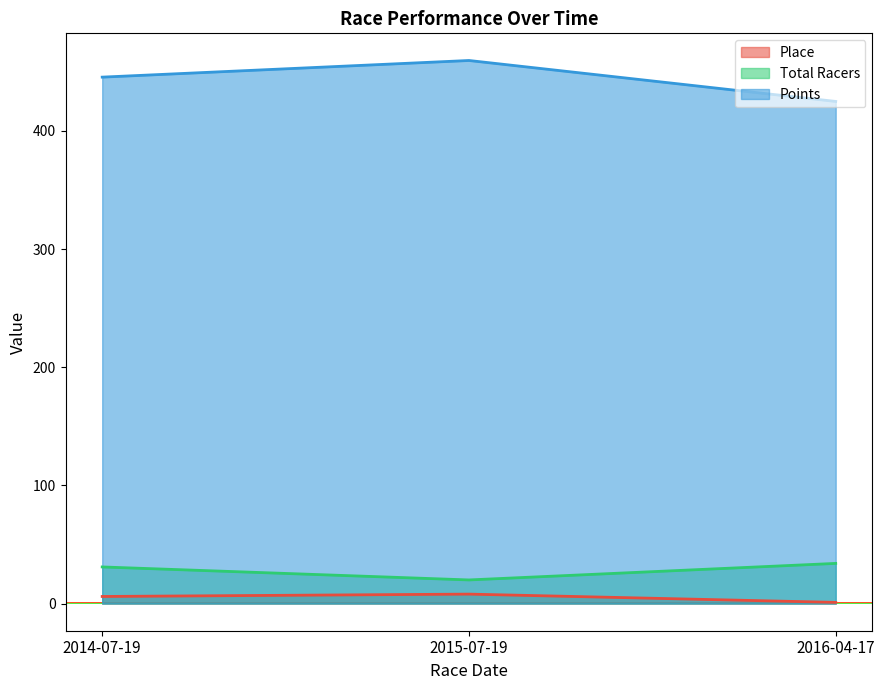

What is the spread (max minus min) of values at 2014-07-19?

439.6